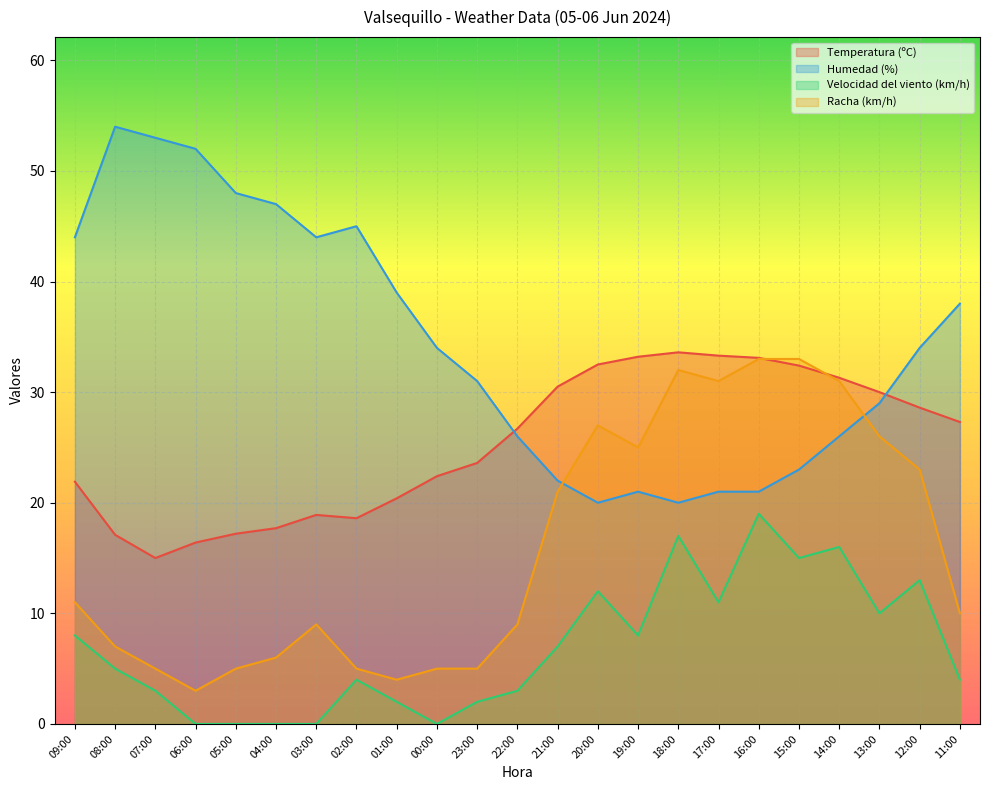

List the series in order of their overall mean, lowest first.

Velocidad del viento (km/h), Racha (km/h), Temperatura (ºC), Humedad (%)